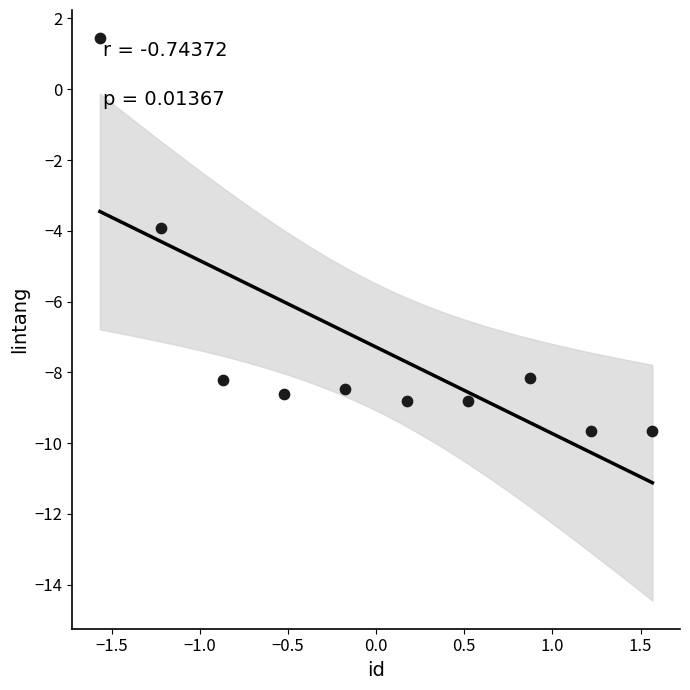

What is the average Y value?

-7.3